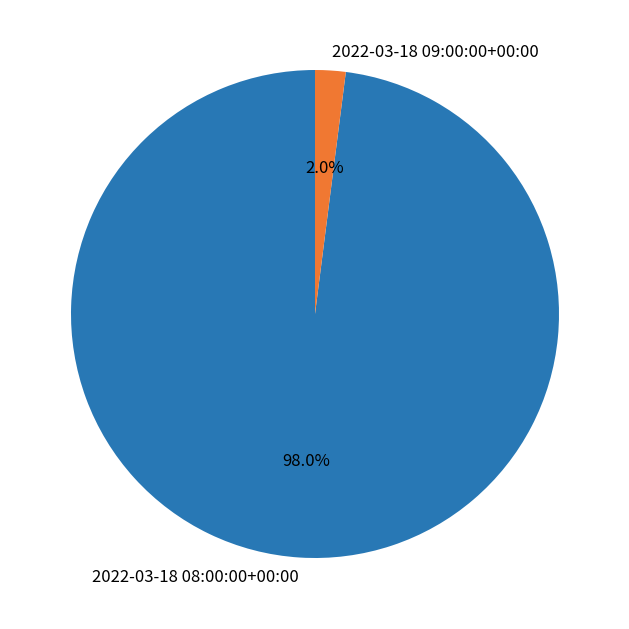

To the nearest percent, what is the difference between the largest and smallest slice percentages?

96%